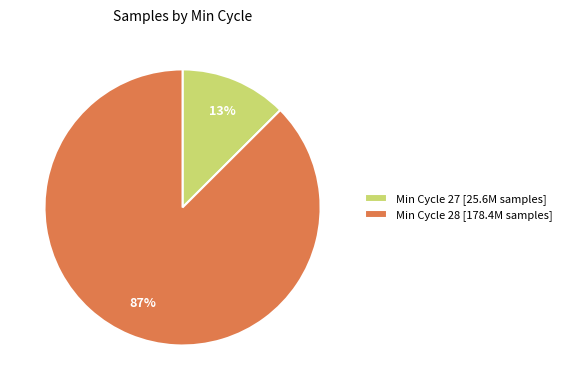

To the nearest percent, what percentage of the pie is Min Cycle 28 [178.4M samples]?

87%